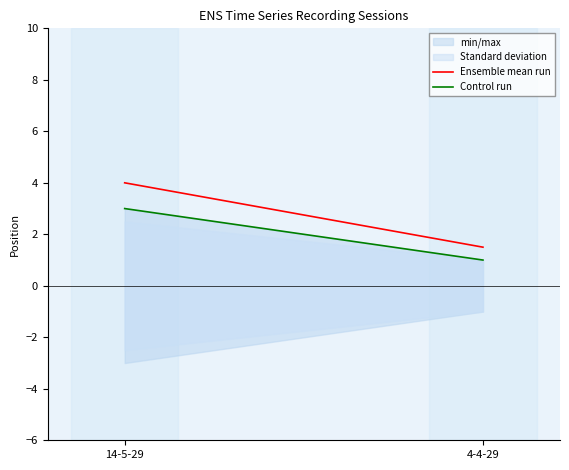

Reading left to right, what are all the values shown in this chart?

Ensemble mean run: 14-5-29=4.0	4-4-29=1.5
Control run: 14-5-29=3.0	4-4-29=1.0